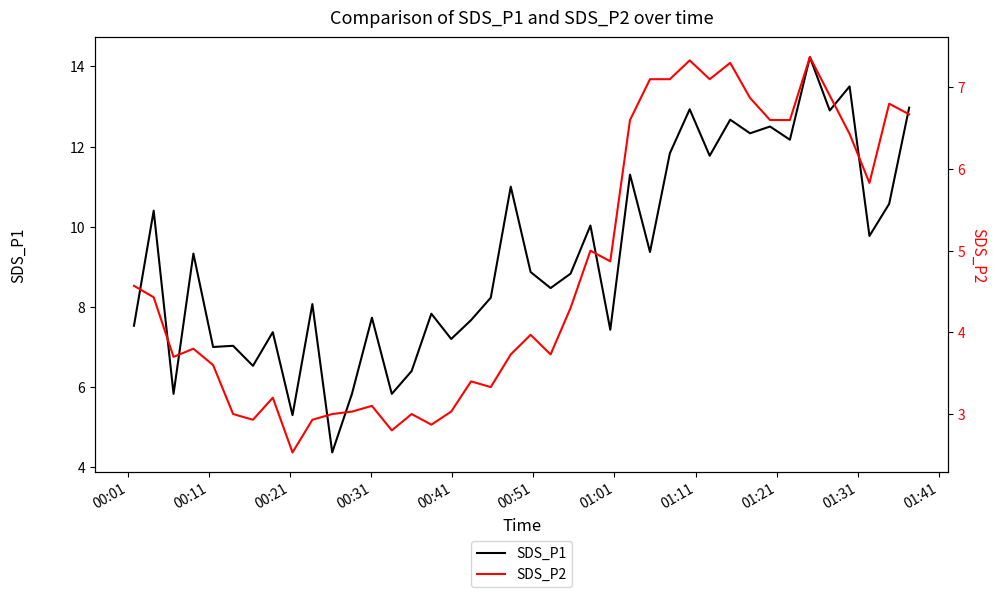

Does the chart have visible grid lines?

No